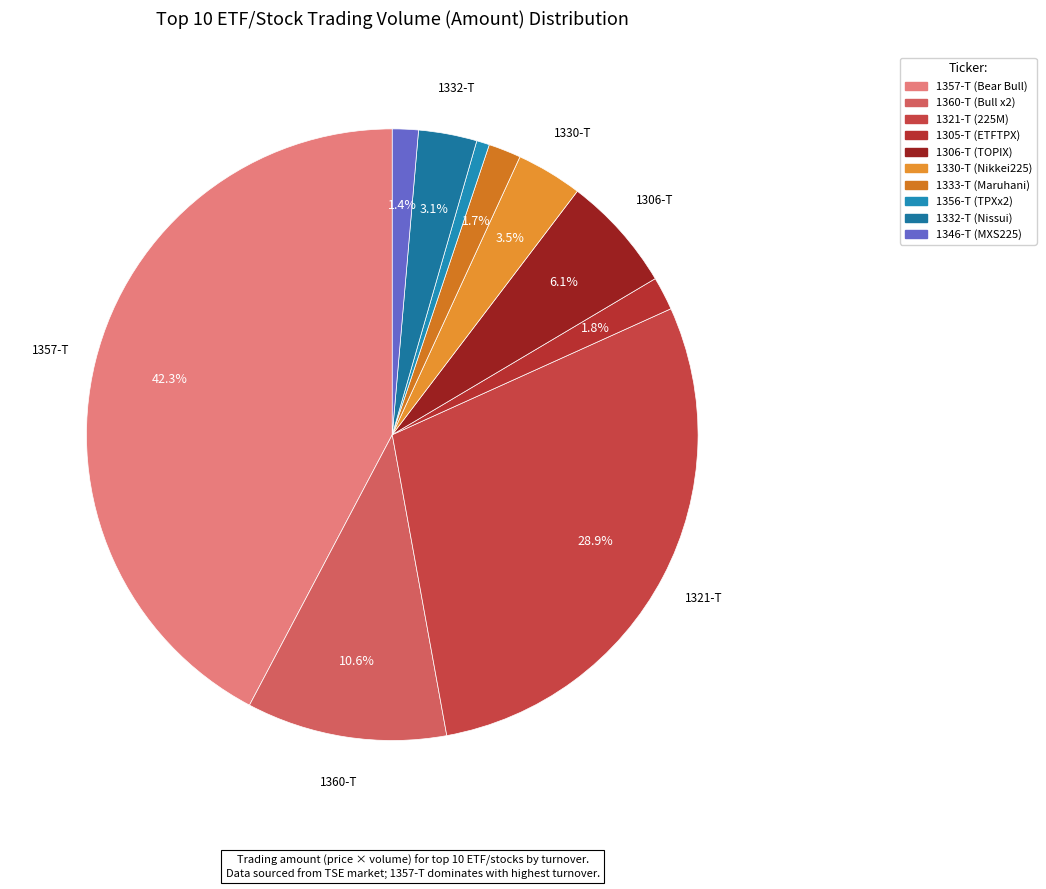

Rank the categories by value from lowest to highest.

1356-T, 1346-T, 1333-T, 1305-T, 1332-T, 1330-T, 1306-T, 1360-T, 1321-T, 1357-T